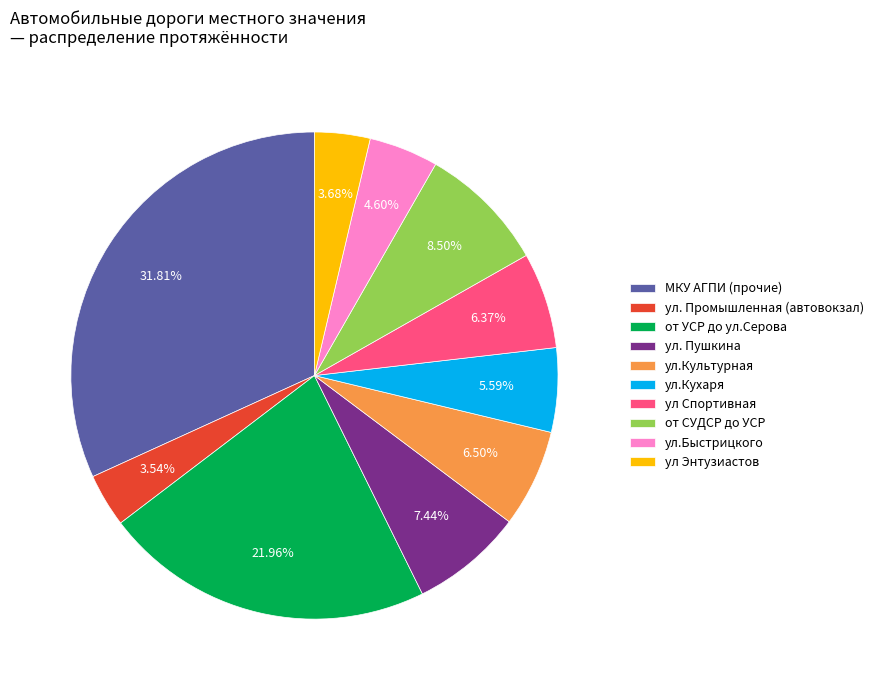

Between от УСР до ул.Серова and ул.Кухаря, which is larger?

от УСР до ул.Серова